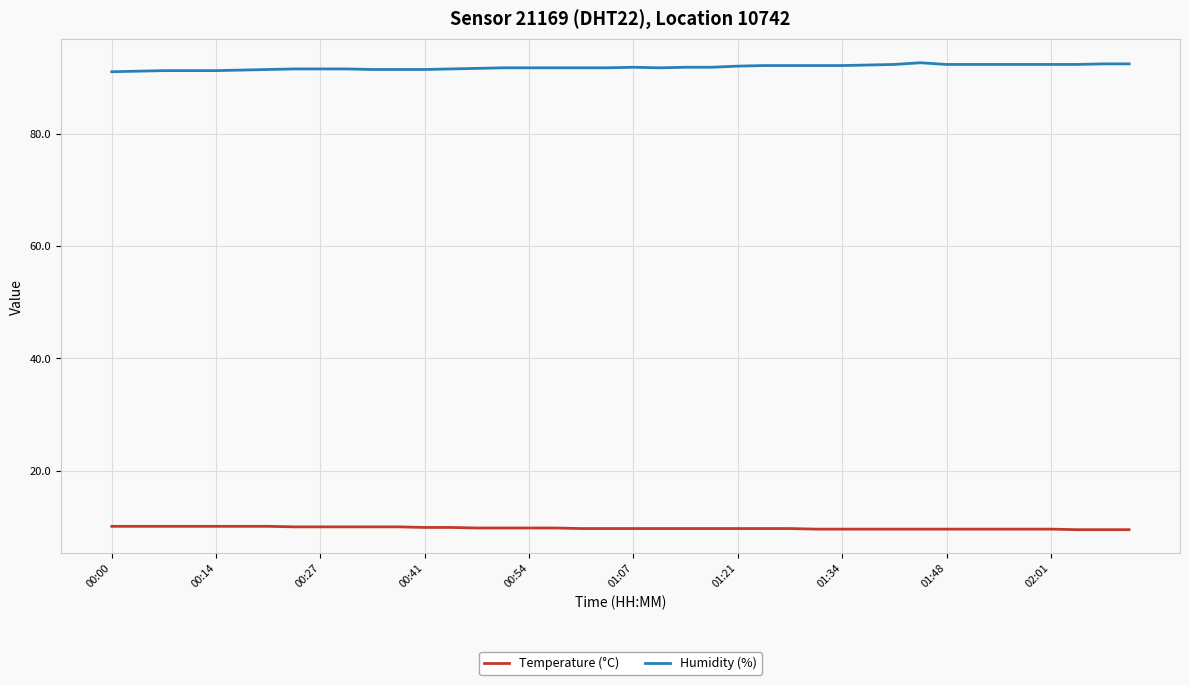

How many lines are shown in the chart?

2